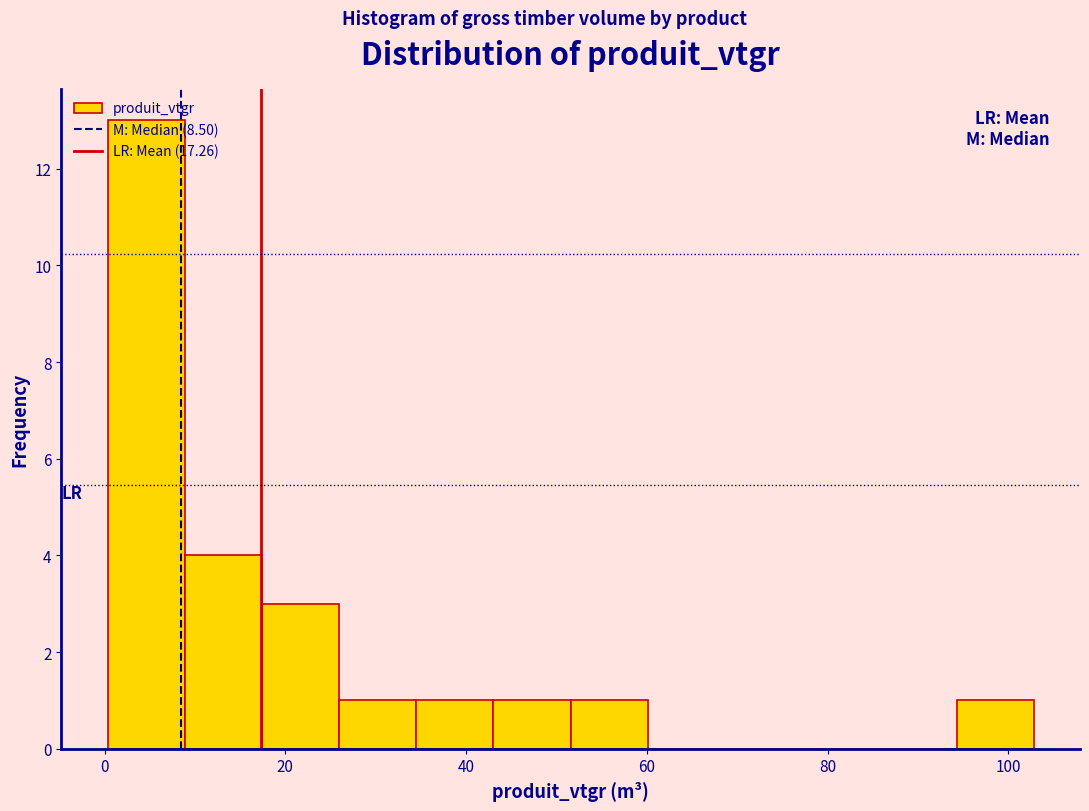

Reading left to right, list every bar in this chart as the range it spans on the x-axis followed by its height. Neither the bar edges nor the heights are printed on the chart, so give them approximately, as read against the axes.

0 to 8: 13
8 to 18: 4
18 to 26: 3
26 to 34: 1
34 to 44: 1
44 to 52: 1
52 to 60: 1
60 to 68: 0
68 to 78: 0
78 to 86: 0
86 to 94: 0
94 to 102: 1